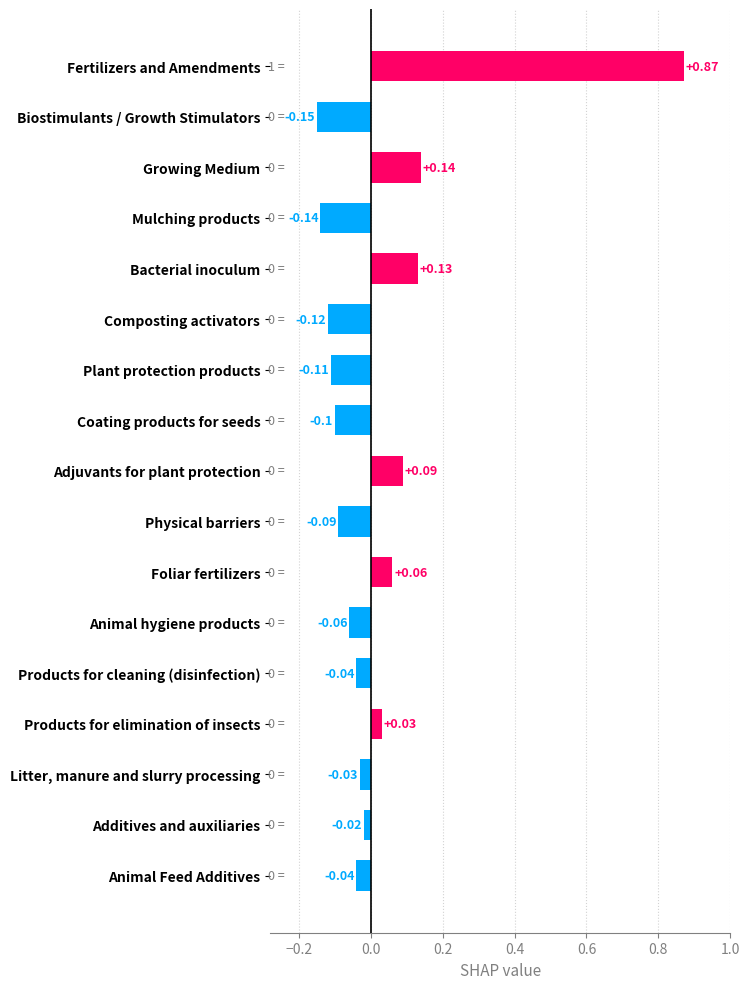

Which label corresponds to the smallest value in the chart?

Biostimulants / Growth Stimulators